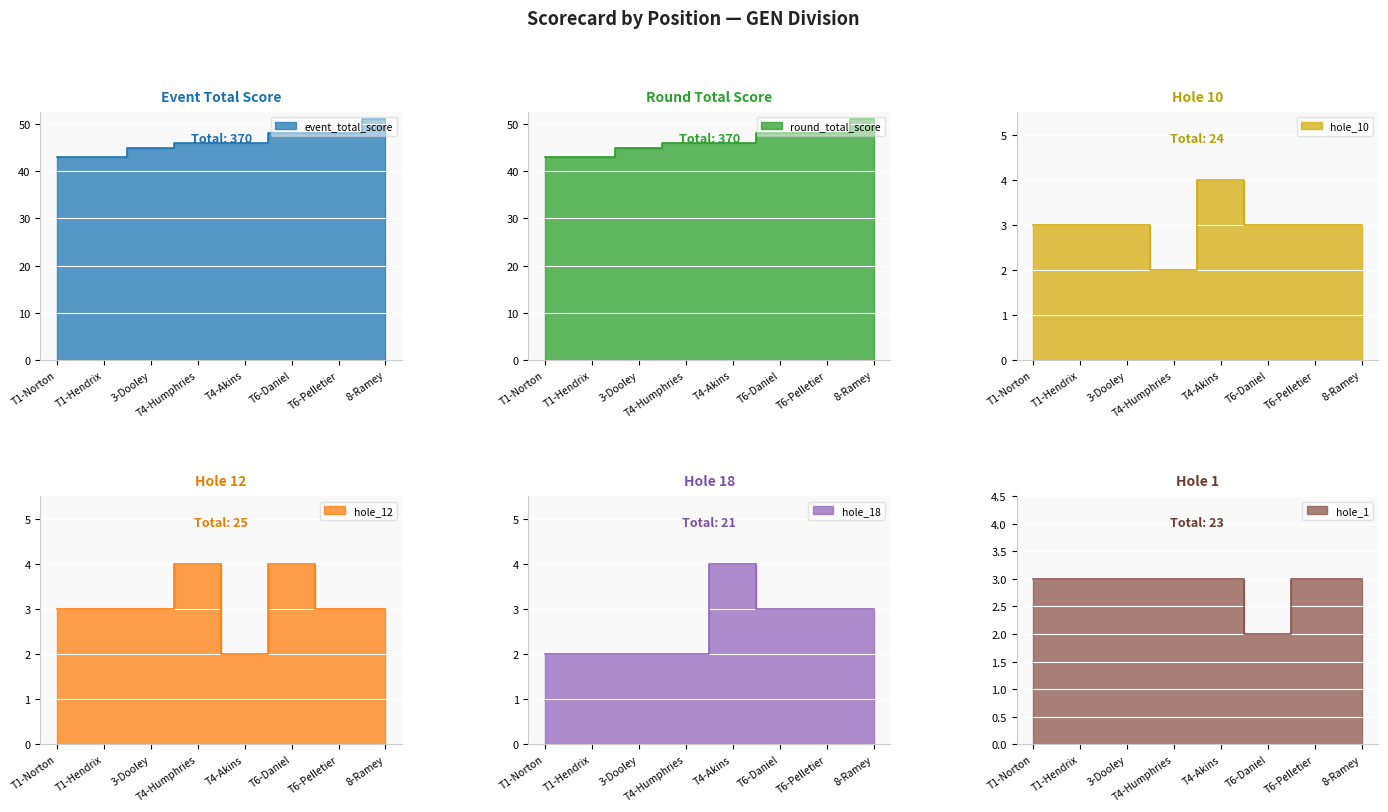

What is the greatest value displayed?

51